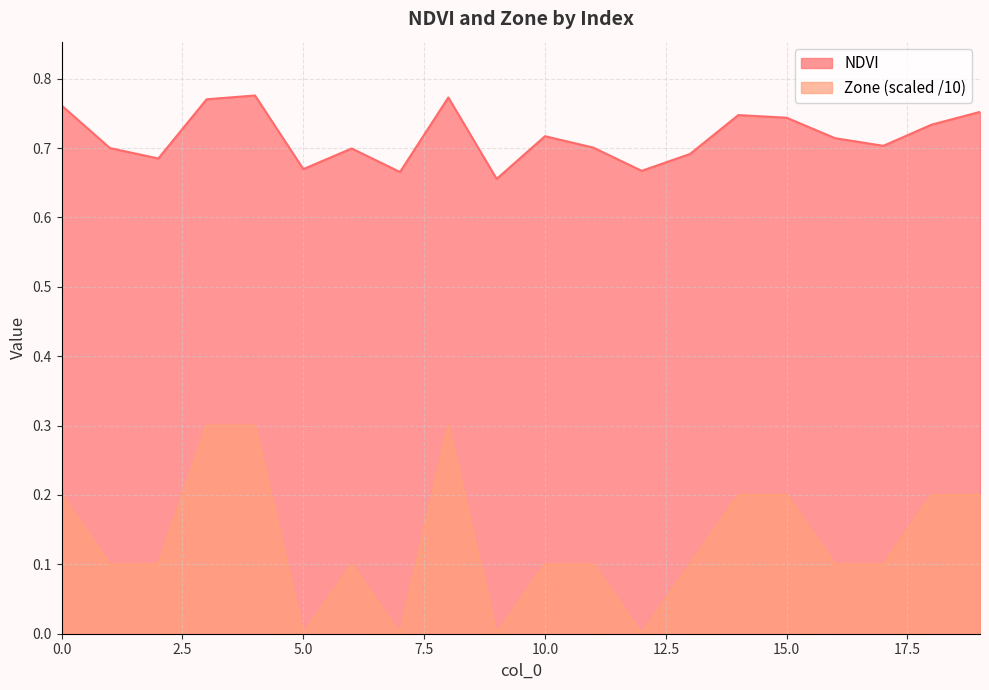

True or false: NDVI and Zone intersect in this chart.

False